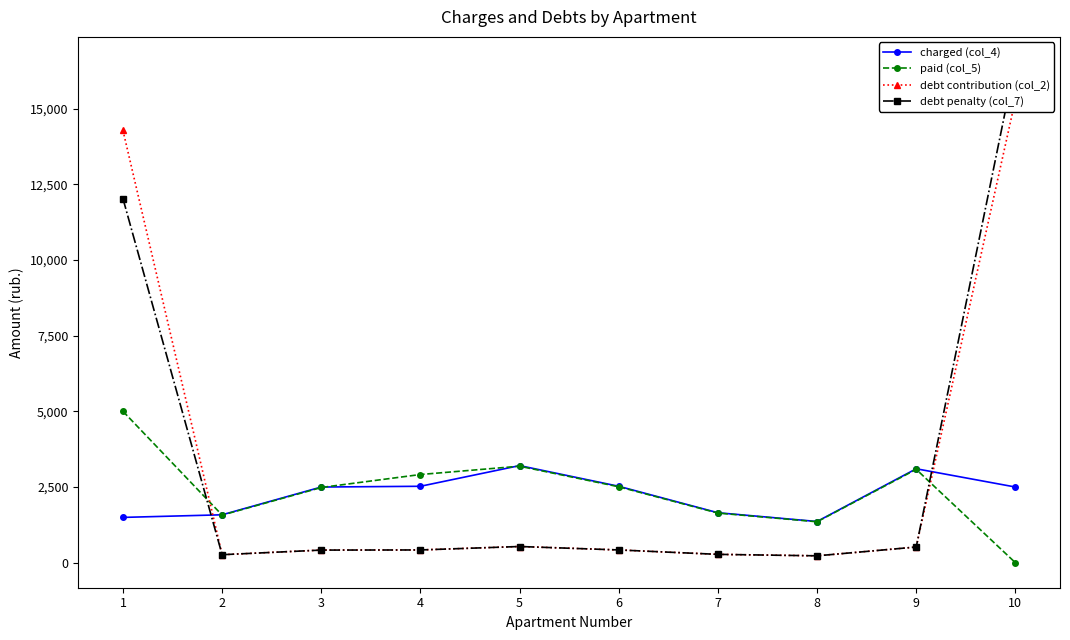

What is the value of the charged (col_4) point at the 8th from the left?

1360.5